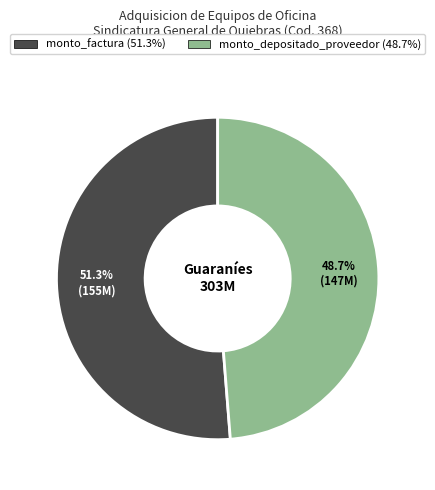

What portion of the pie excludes monto_factura?

48.7%